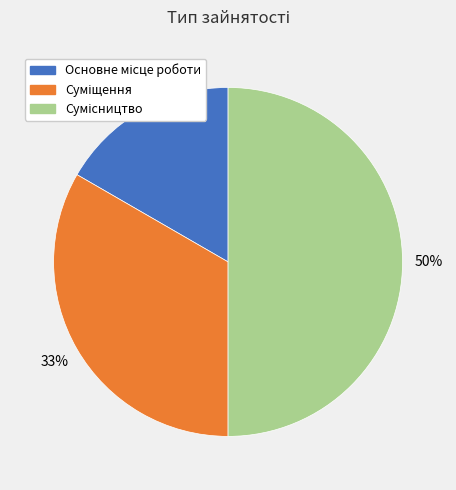

To the nearest percent, what is the difference between the largest and smallest slice percentages?

33%